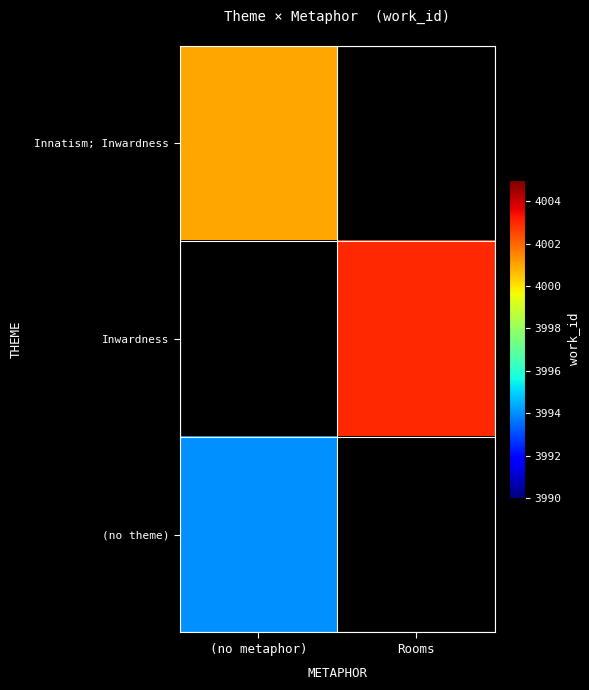

Which series has the widest spread of values?

Innatism; Inwardness